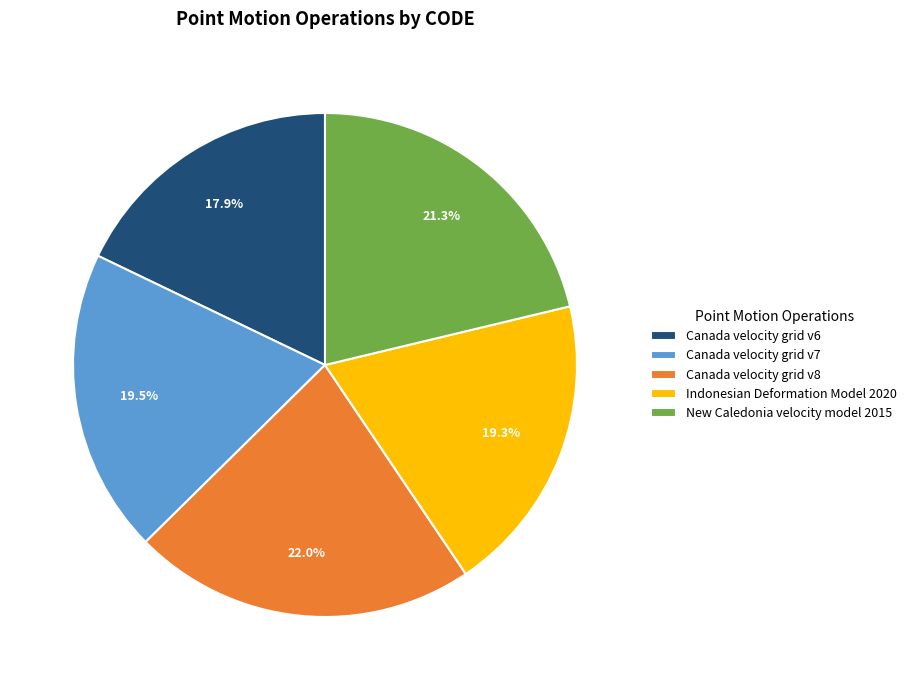

Which slice is the smallest?

Canada velocity grid v6